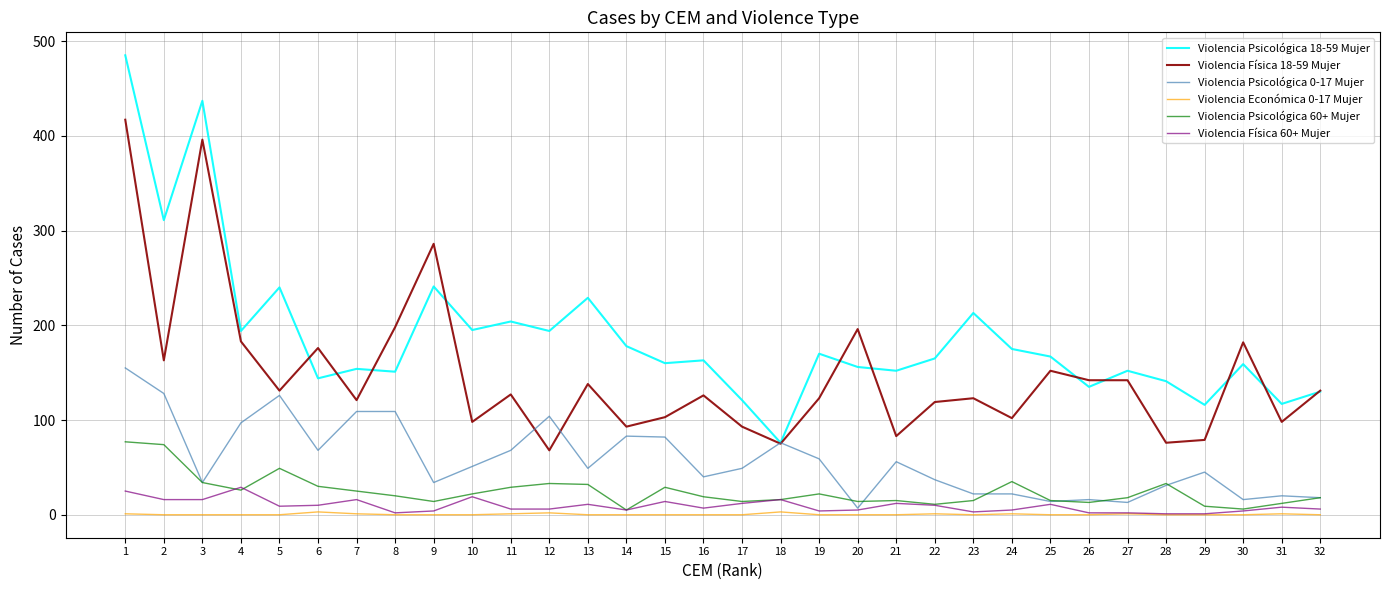

How many categories are shown in the chart?

32